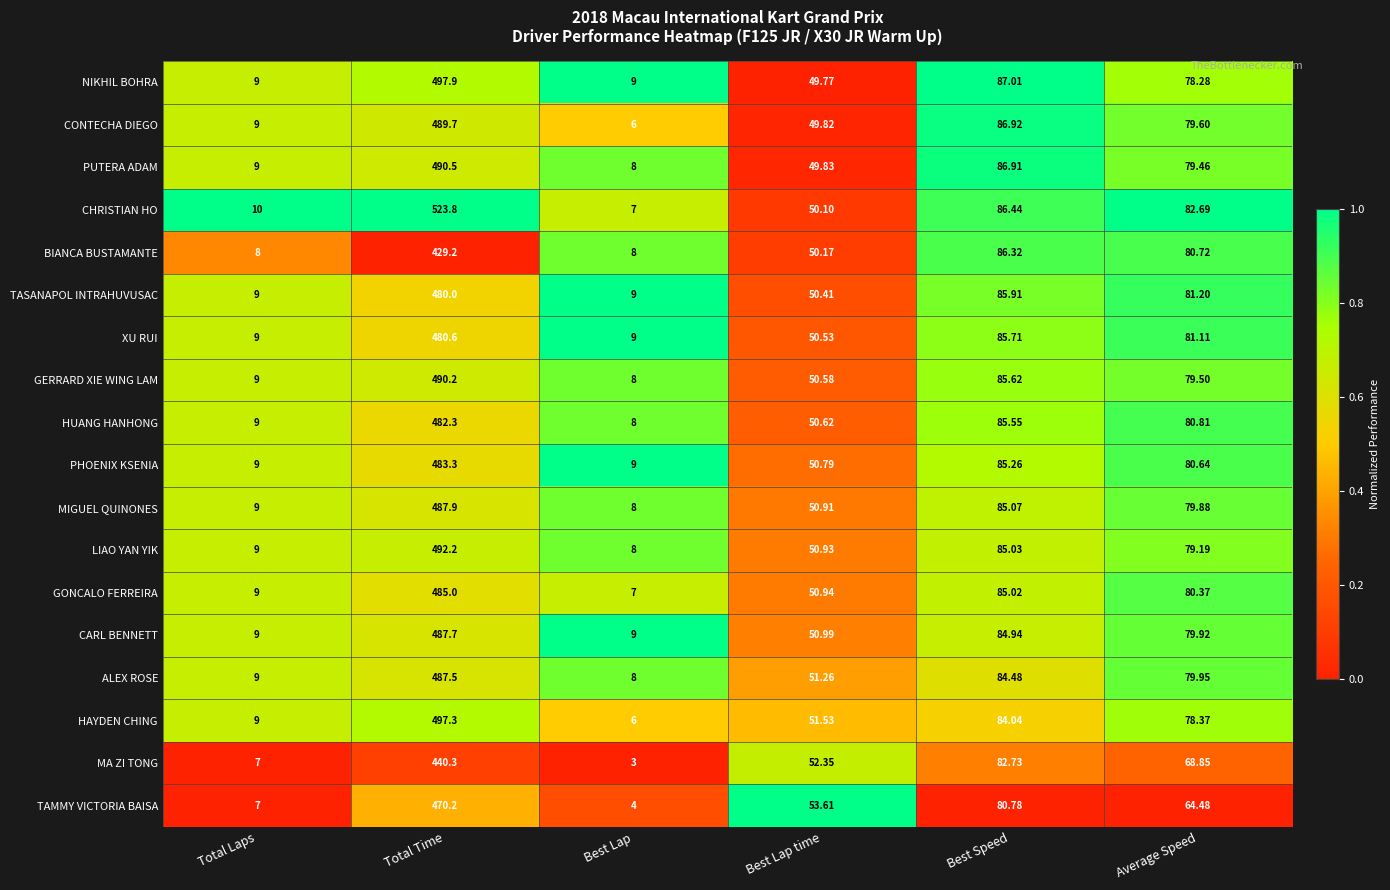

At which label does NIKHIL BOHRA first exceed 78?

Total Time